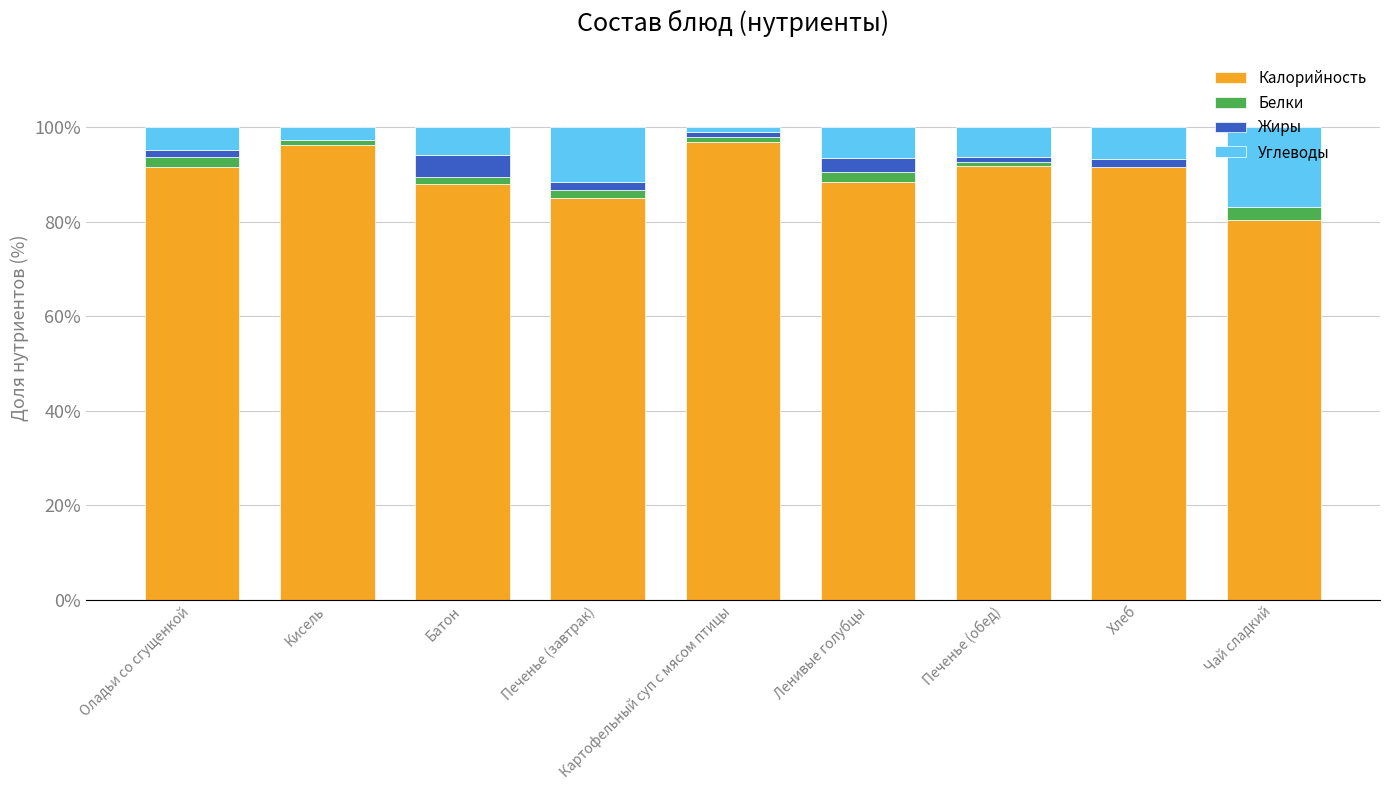

True or false: Калорийность has a value of 91.5 at Оладьи со сгущенкой.

True